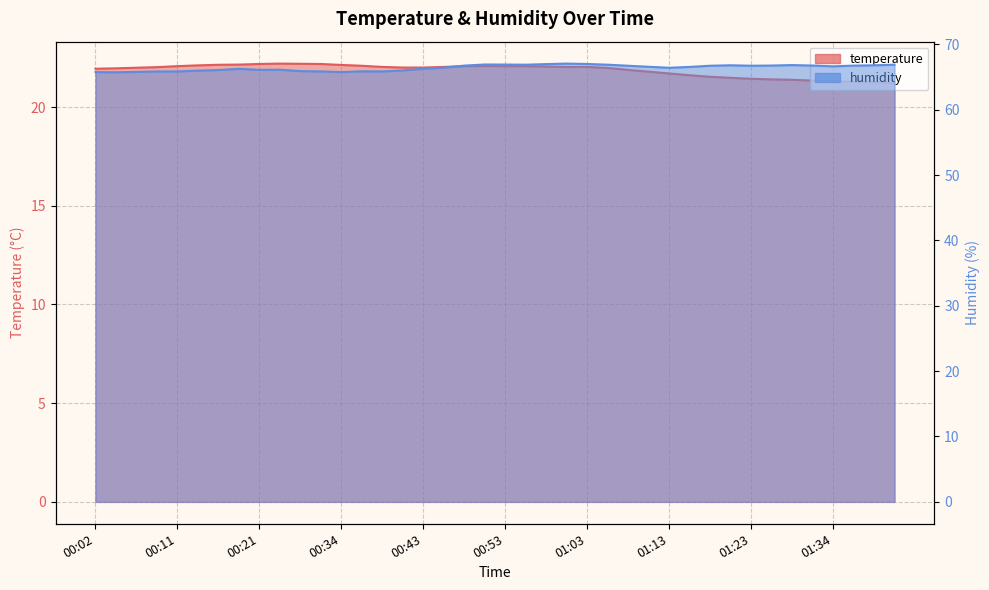

What are all the series names shown in the legend?

temperature, humidity